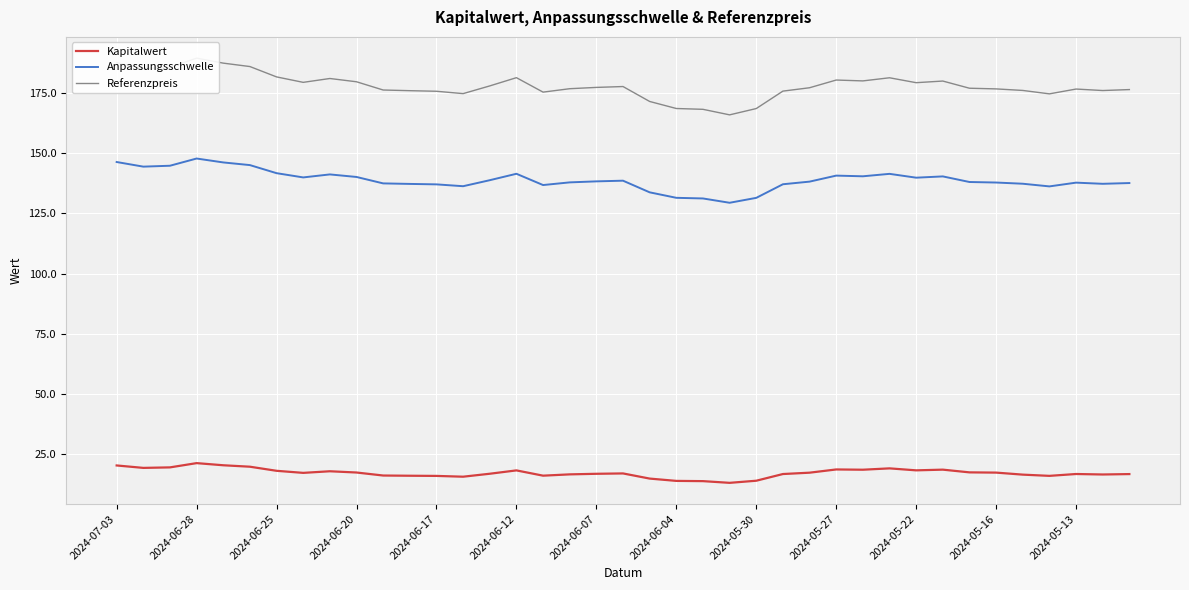

True or false: Kapitalwert has a value of 17.4 at 2024-05-16.

True